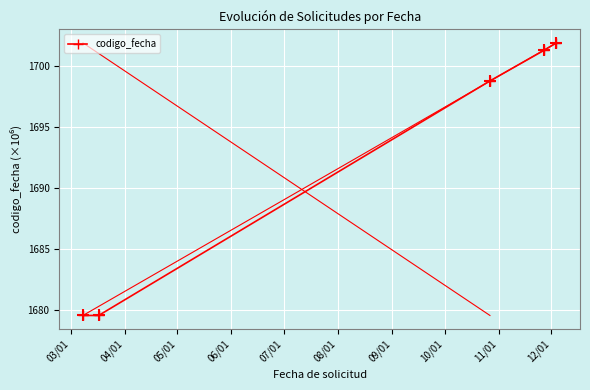

What is the maximum value shown in the chart?

1701.8